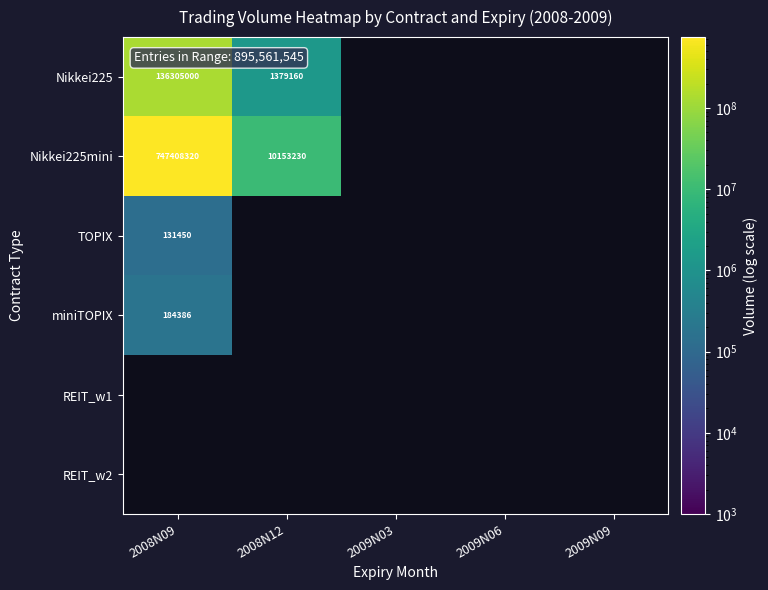

The Nikkei225mini series shows 17448450 at 2008N12. True or false?

False